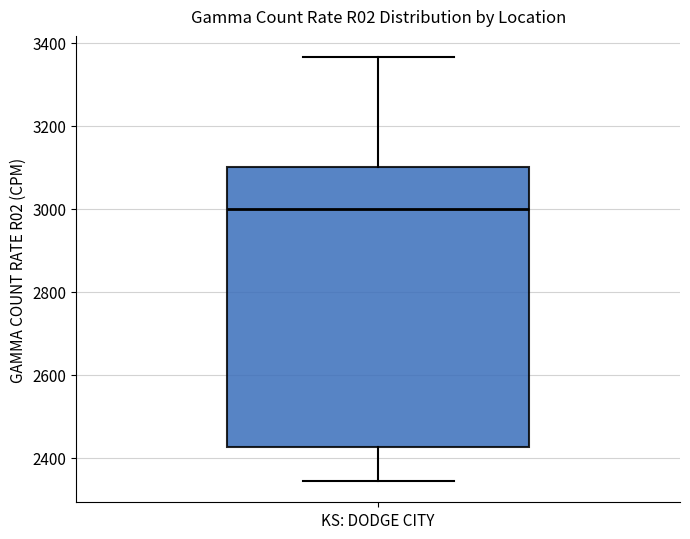

Read this box plot against the y-axis: the position of the median line, the range covered by the box, and the ends of both whiskers. The values are not printed on the chart, so give them approximately, as read against the axis.

median 3000, box 2420 to 3100, whiskers 2340 to 3360